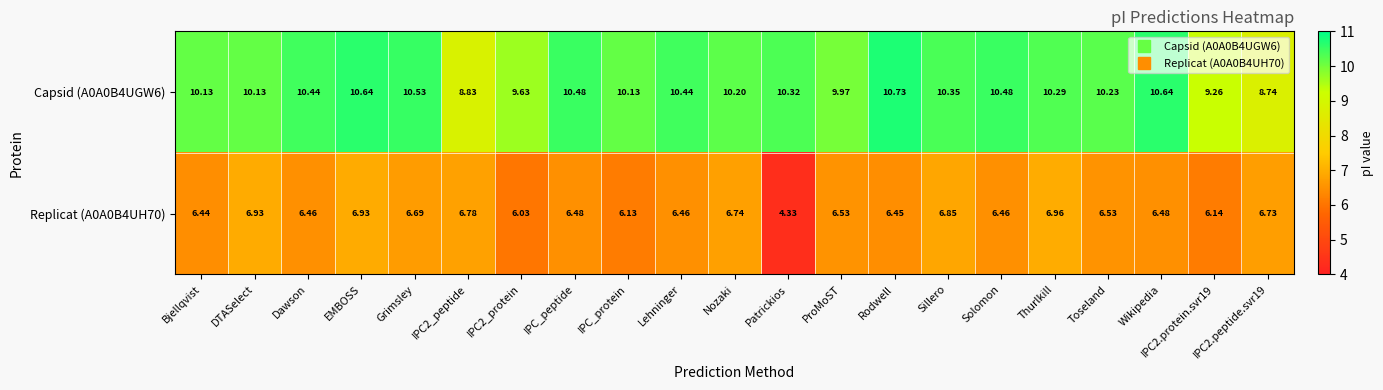

Which category has the lowest value across all series?

Patrickios